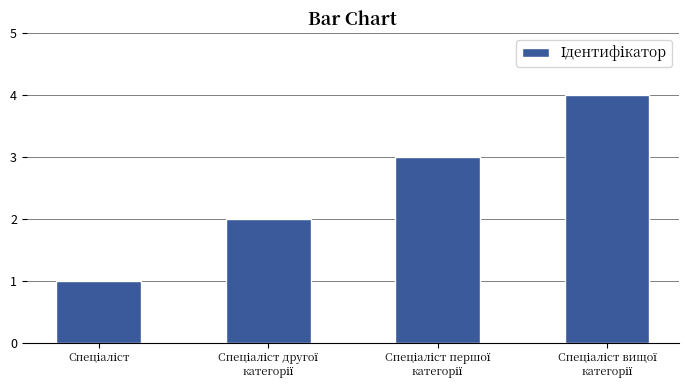

What is the maximum value shown in the chart?

4